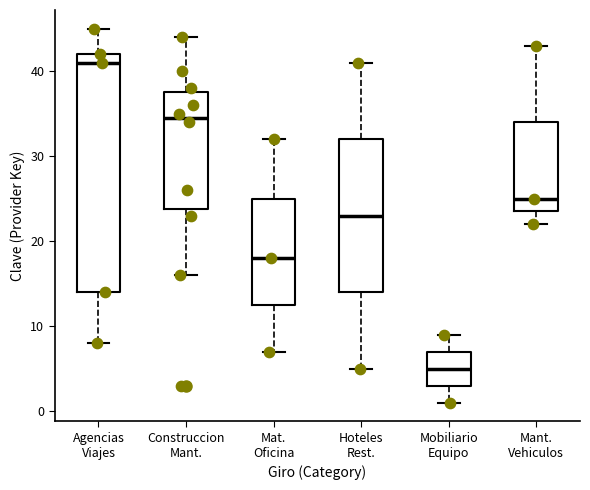

Where does the median line of the box for Agencias Viajes sit on the y-axis? The values are not printed on the chart, so give them approximately, as read against the axis.

41